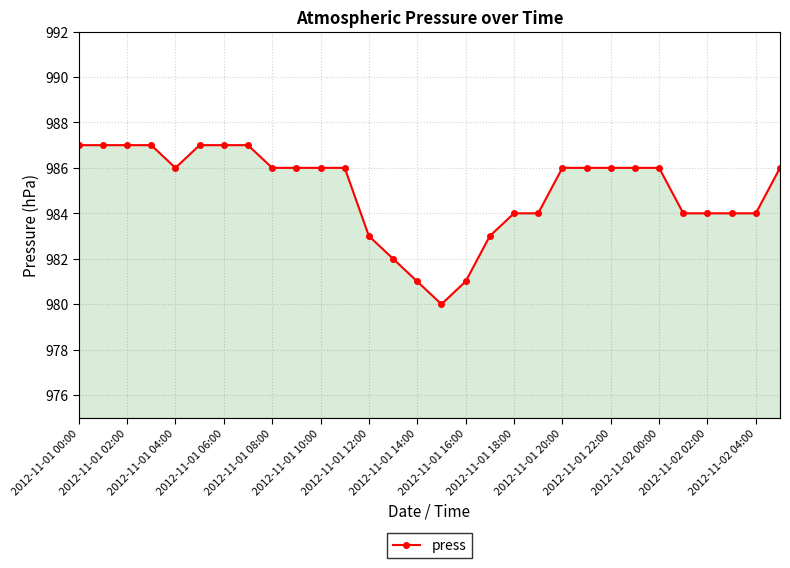

What is the maximum value shown in the chart?

987